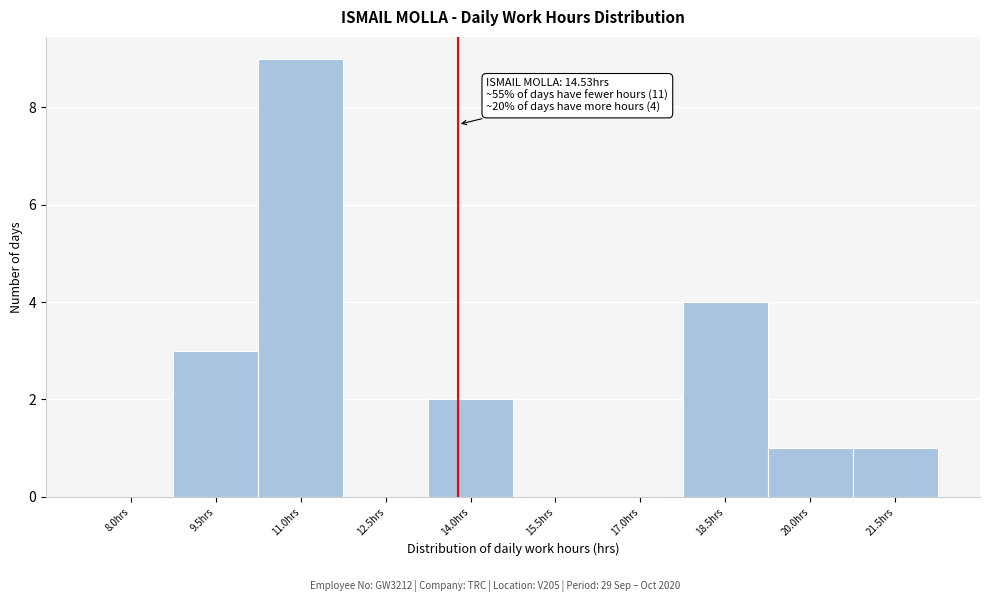

Reading right to left, what are all the values shown in this chart?

21.5hrs=1	20.0hrs=1	18.5hrs=4	17.0hrs=0	15.5hrs=0	14.0hrs=2	12.5hrs=0	11.0hrs=9	9.5hrs=3	8.0hrs=0